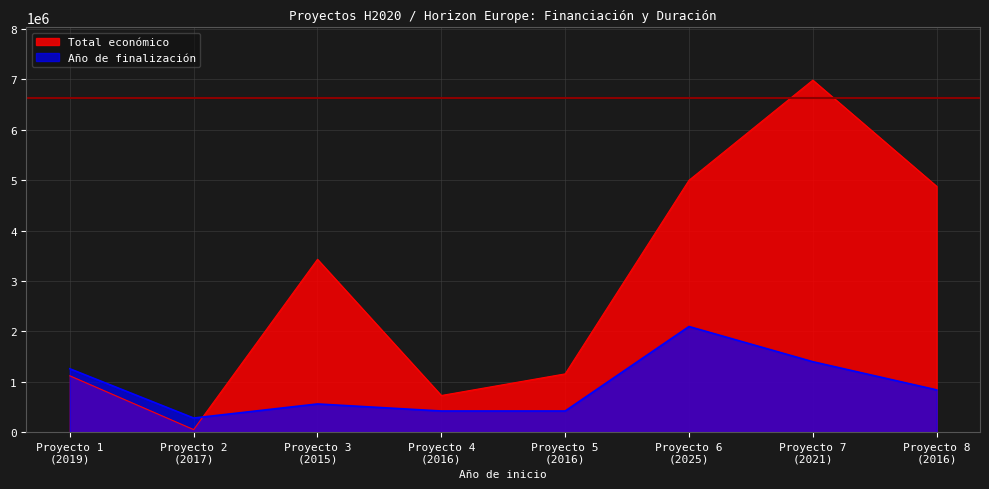

At which label does Año de finalización first exceed 838353?

Proyecto 1
(2019)